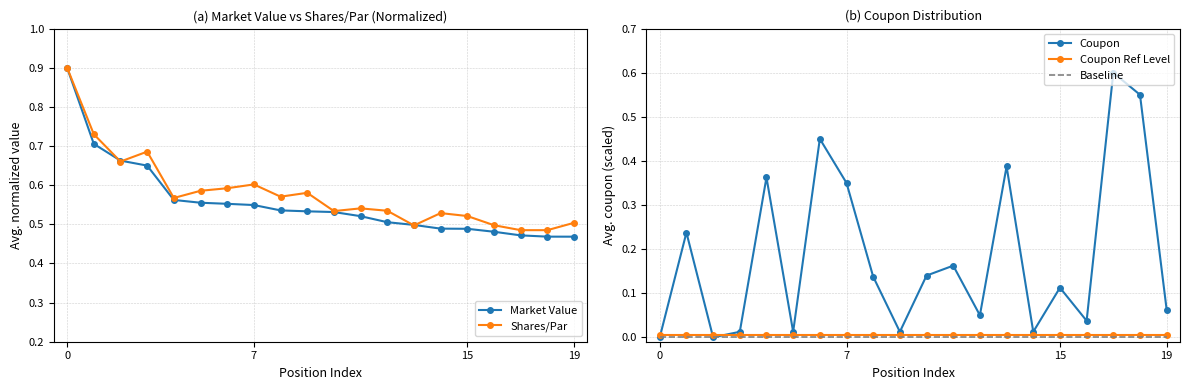

True or false: Baseline and Market Value cross at least once.

False